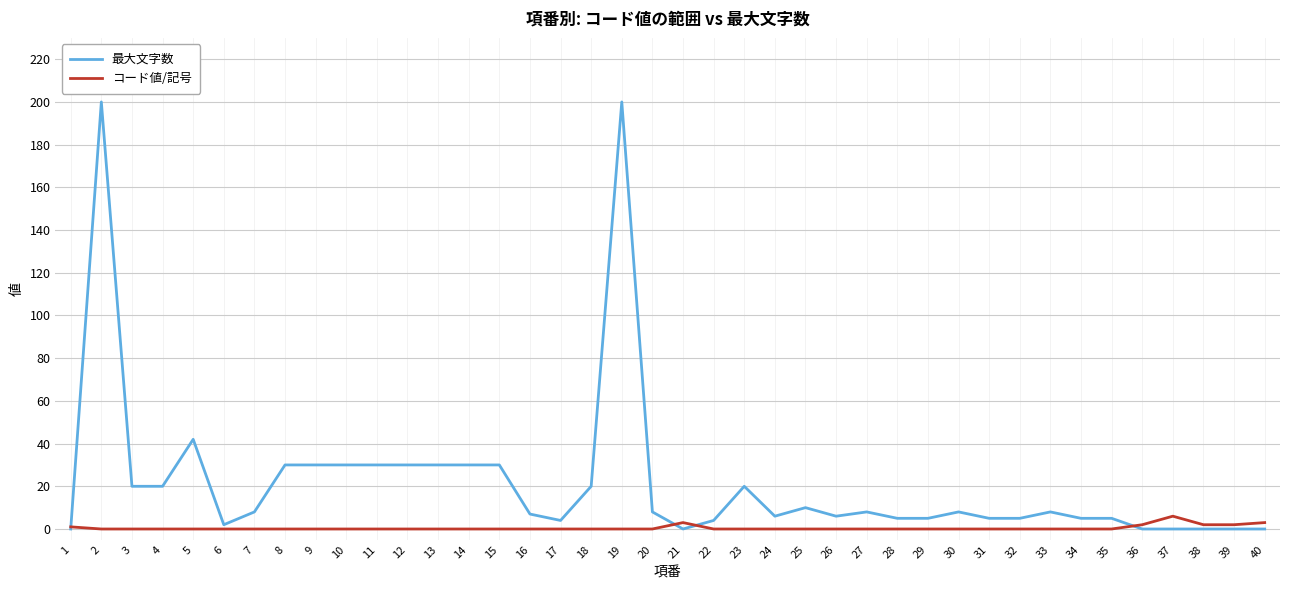

Between 10 and 38, which series saw the biggest shift?

最大文字数